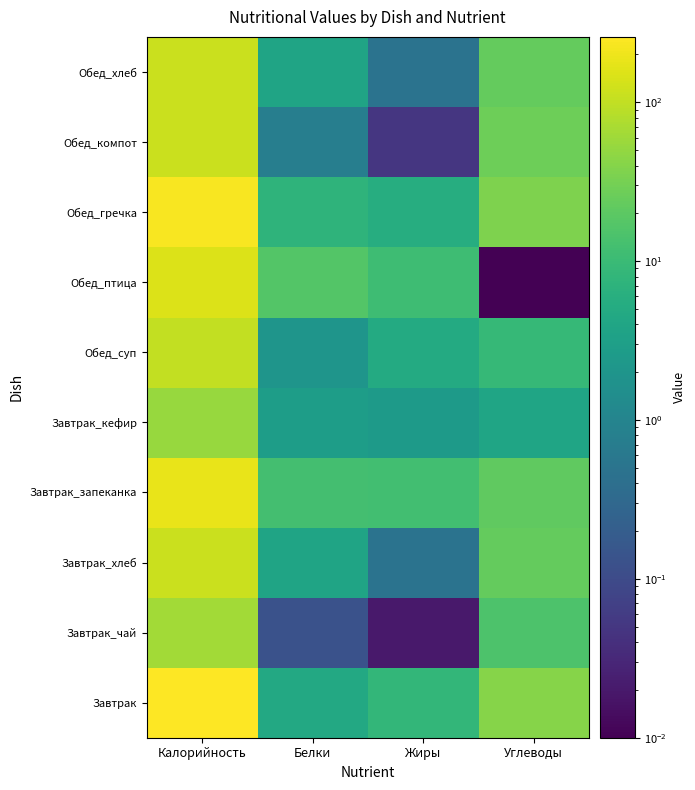

How many series are shown in this chart?

10